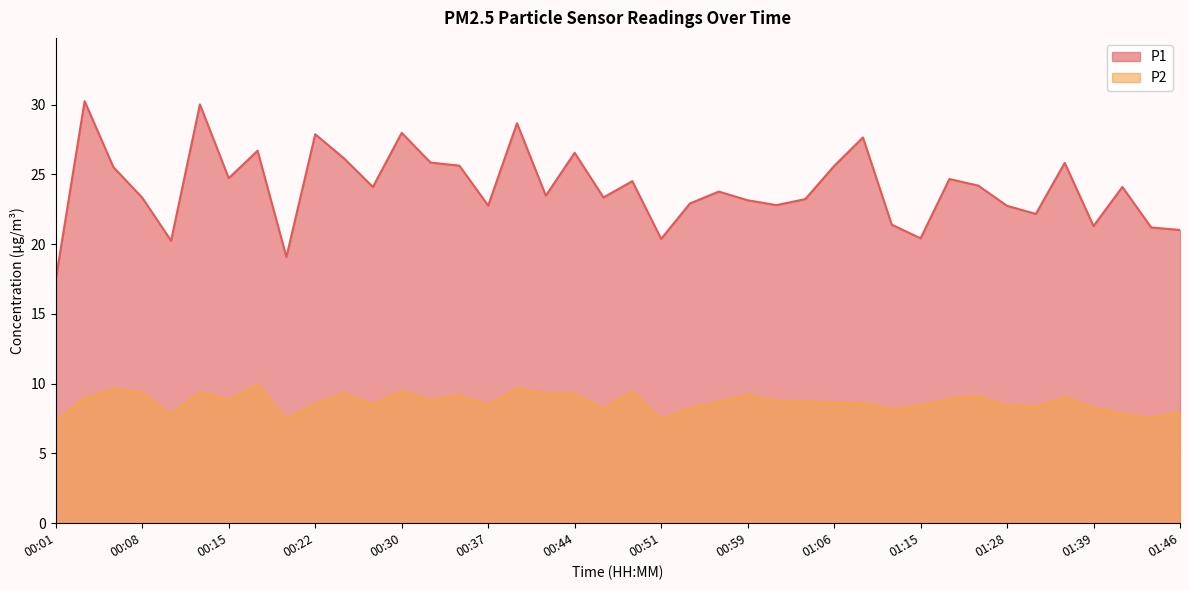

Reading left to right, list all the values displayed in this chart.

P1: 17.5	30.2	25.5	23.3	20.2	30.0	24.7	26.7	19.1	27.9	26.1	24.1	28.0	25.9	25.6	22.8	28.7	23.5	26.6	23.4	24.5	20.4	22.9	23.8	23.1	22.8	23.2	25.6	27.6	21.4	20.4	24.7	24.2	22.8	22.2	25.8	21.3	24.1	21.2	21.0
P2: 7.3	8.9	9.6	9.4	7.8	9.4	8.8	9.9	7.5	8.6	9.3	8.5	9.5	8.8	9.2	8.5	9.6	9.3	9.3	8.2	9.4	7.5	8.2	8.7	9.2	8.8	8.7	8.6	8.6	8.2	8.4	8.9	9.1	8.4	8.3	9.1	8.3	7.8	7.5	8.0